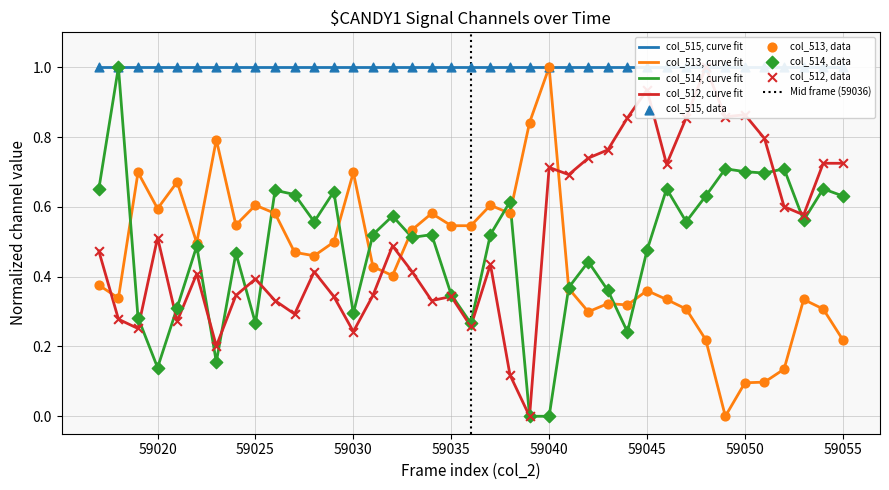

Which series has the largest Y range (max minus min)?

col_513